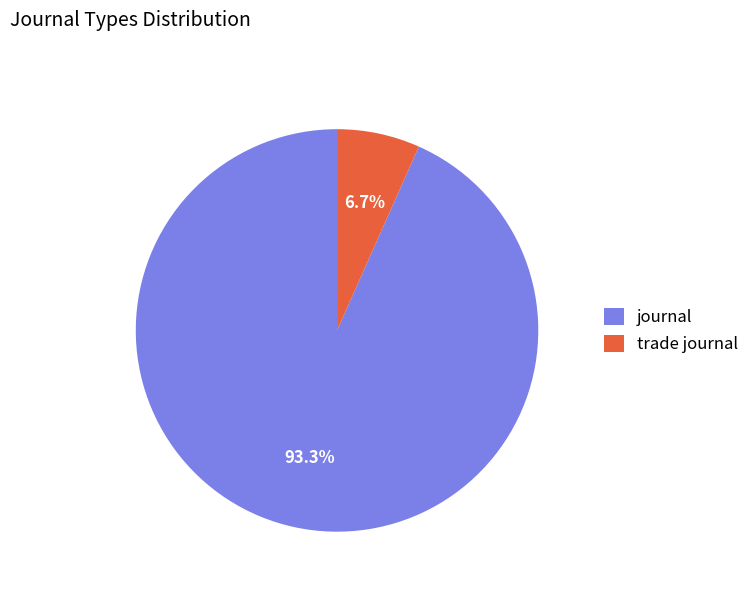

To the nearest percent, what is the difference between the journal and trade journal slice percentages?

87%